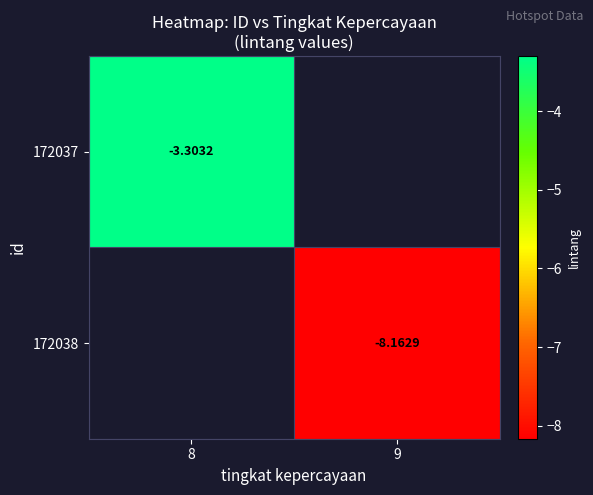

What is the minimum value shown in the chart?

-8.2